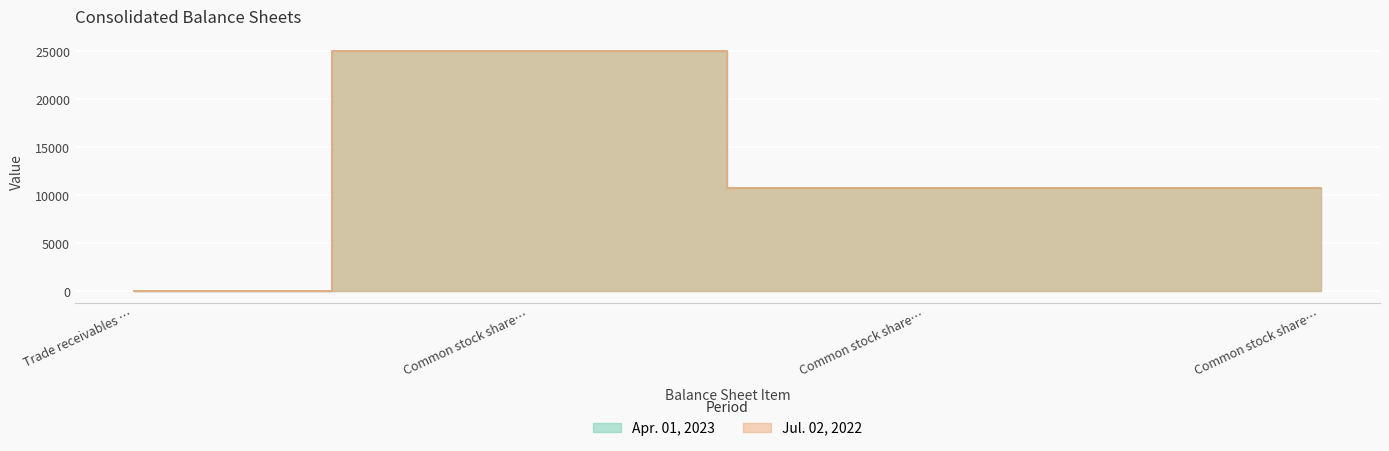

True or false: Apr. 01, 2023 and Jul. 02, 2022 cross at least once.

False